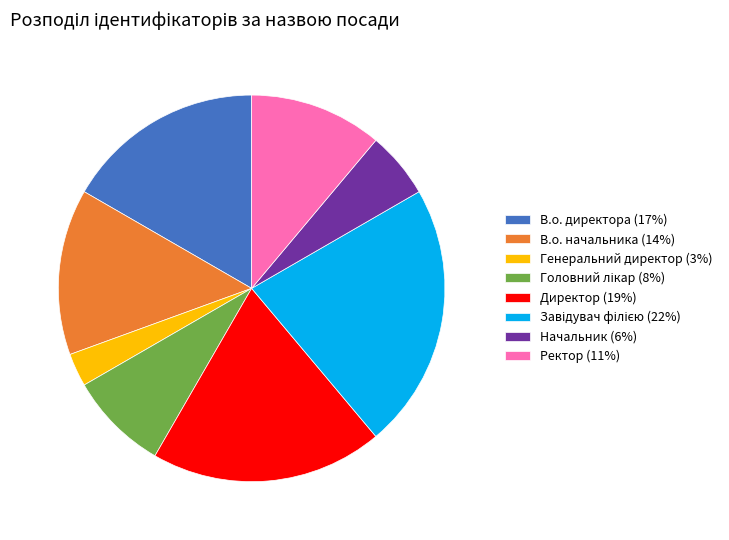

Is it true that Ректор is 11% of the pie?

True